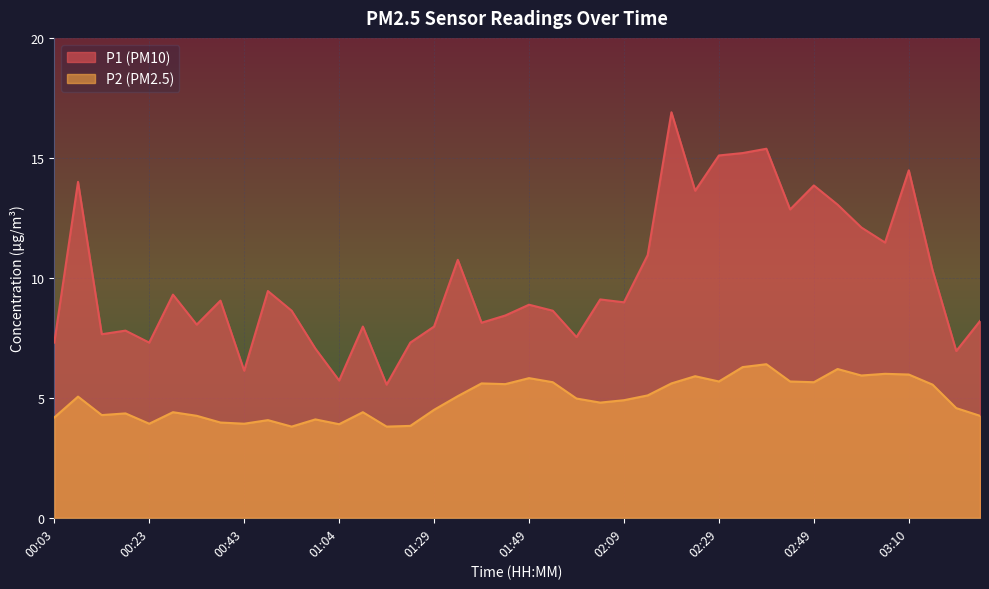

What are all the series names shown in the legend?

P1 (PM10), P2 (PM2.5)